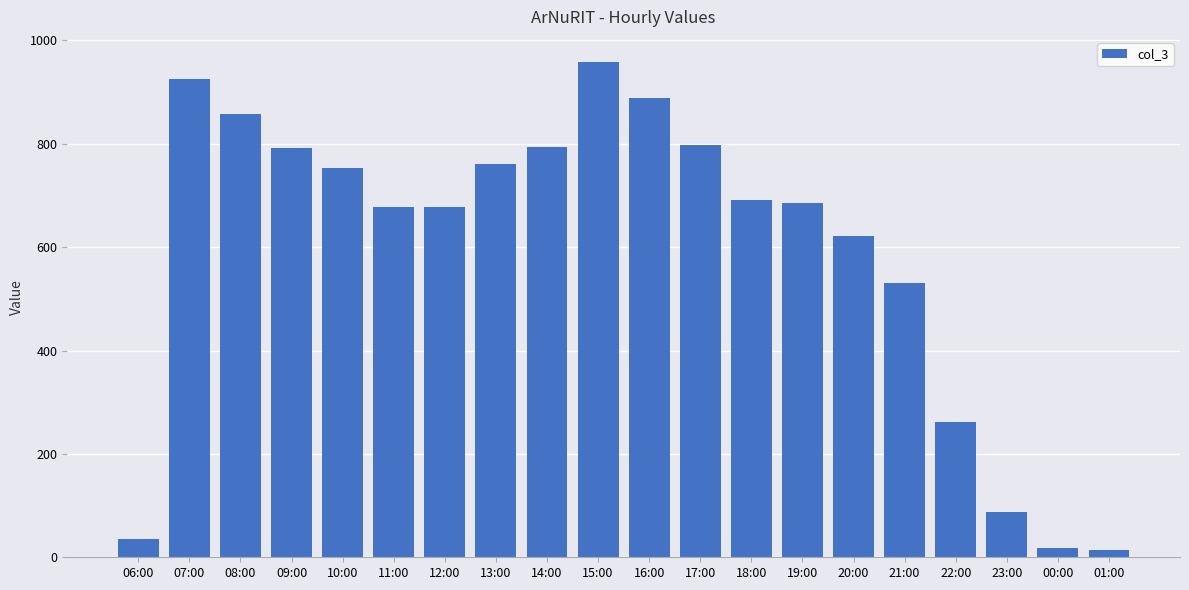

Which has a higher value, 22:00 or 06:00?

22:00